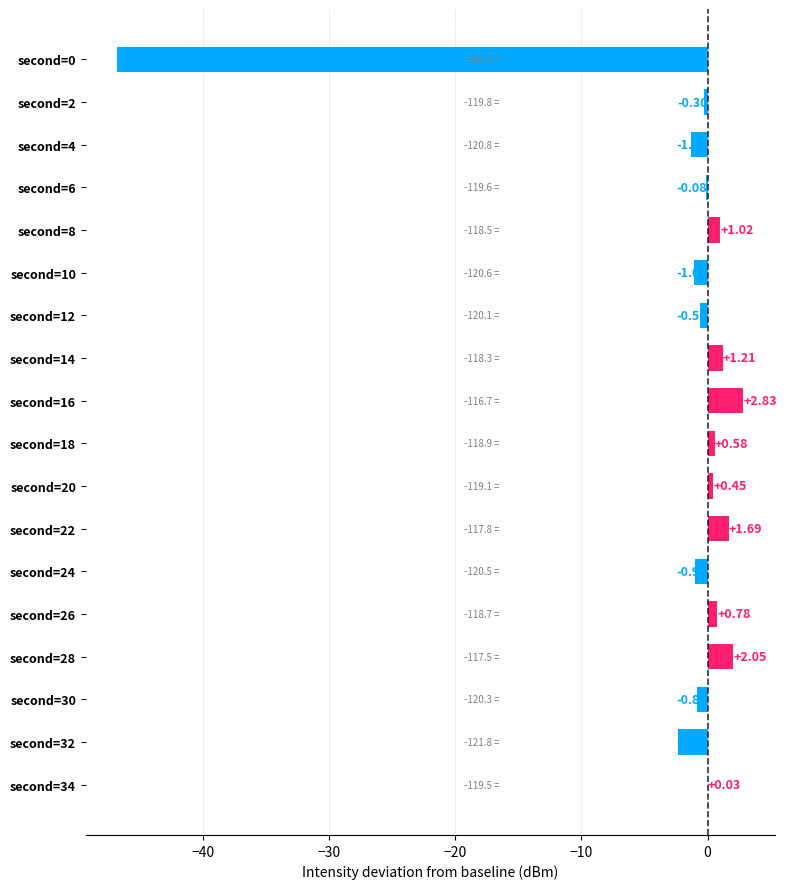

What is the sum of all values?

-43.7